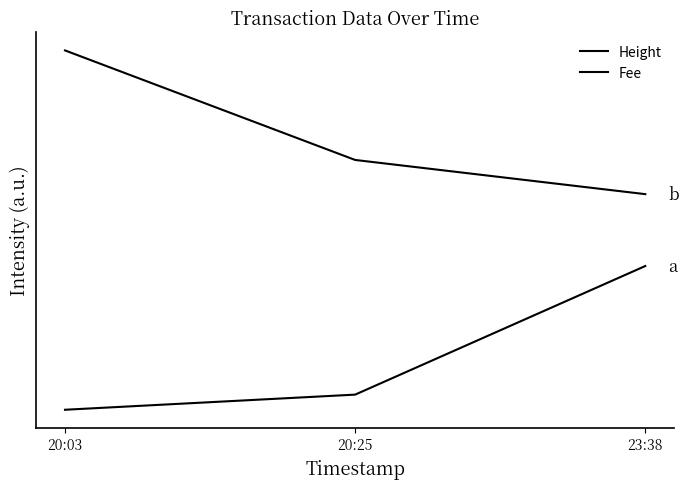

List the labels in order of Fee value, smallest first.

23:38, 20:25, 20:03